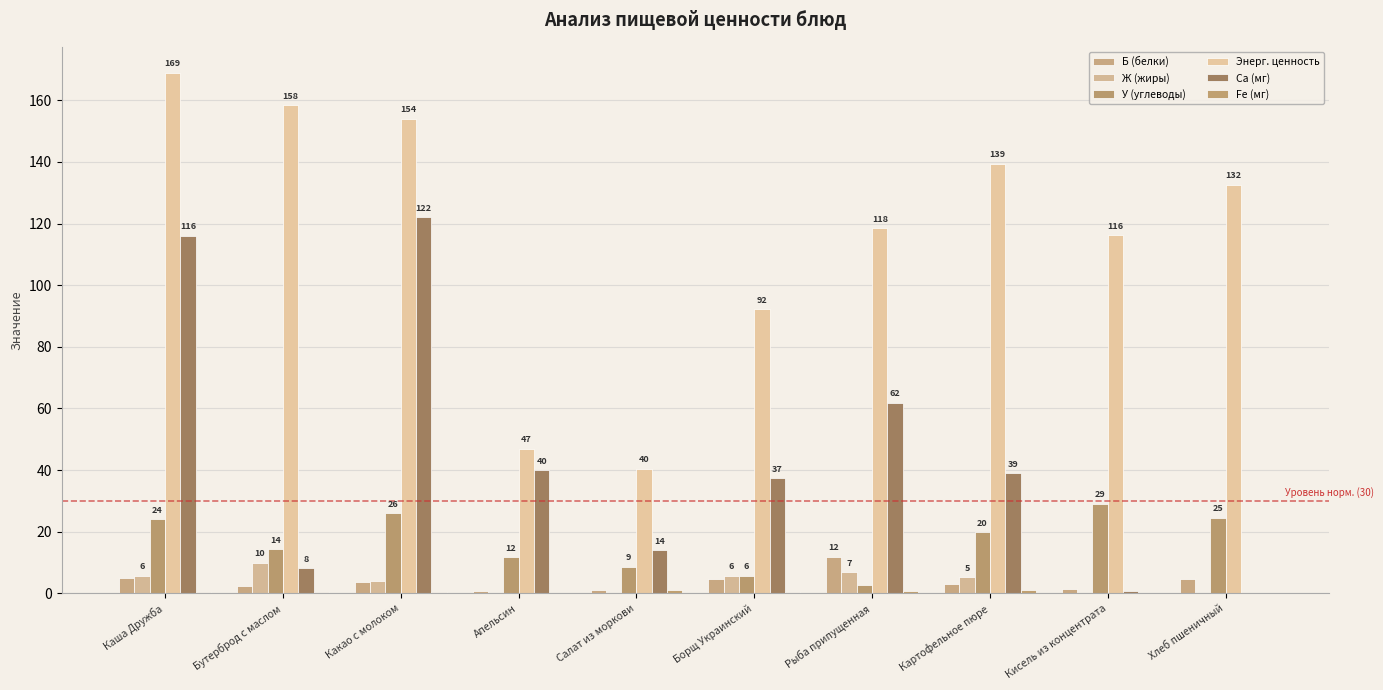

Which series has the largest range (max minus min)?

Энерг. ценность